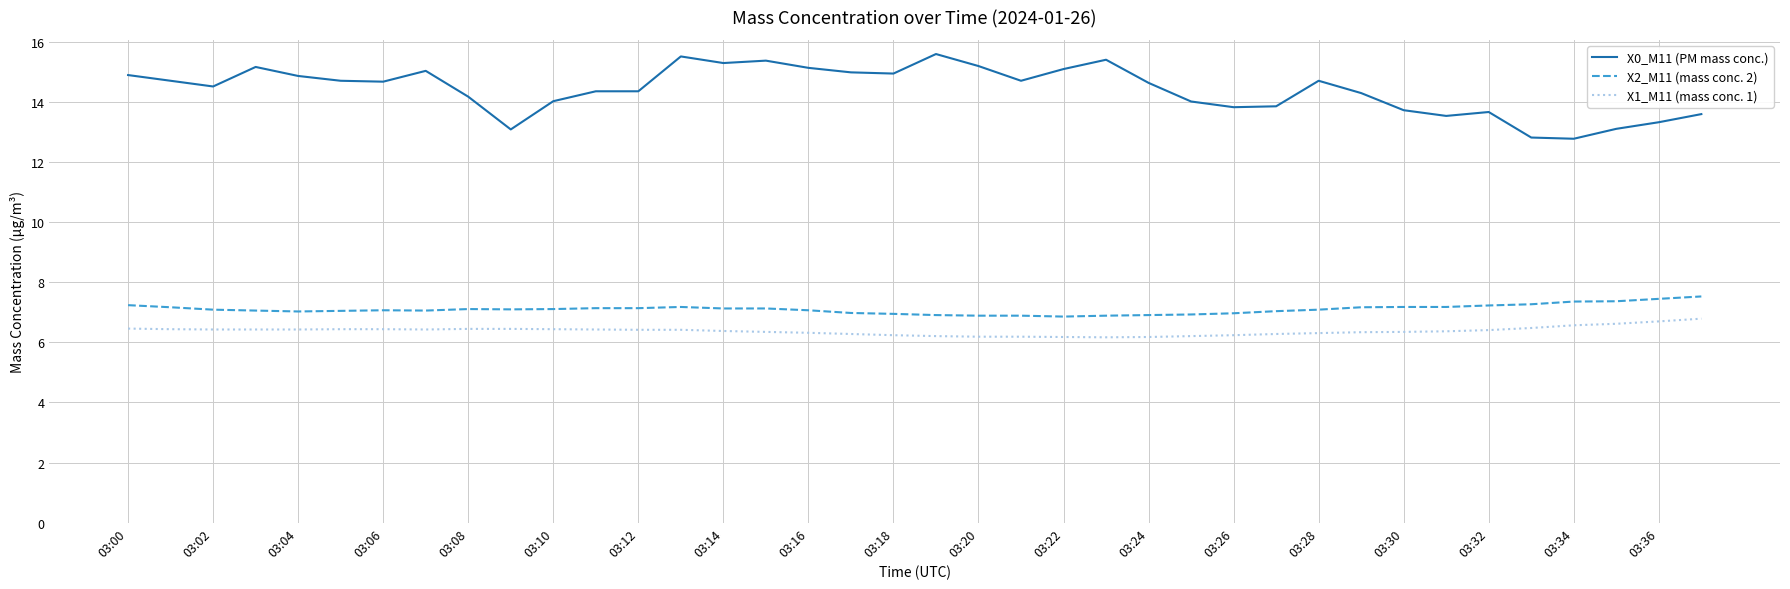

Which series has the largest total across all categories?

X0_M11 (PM mass conc.)